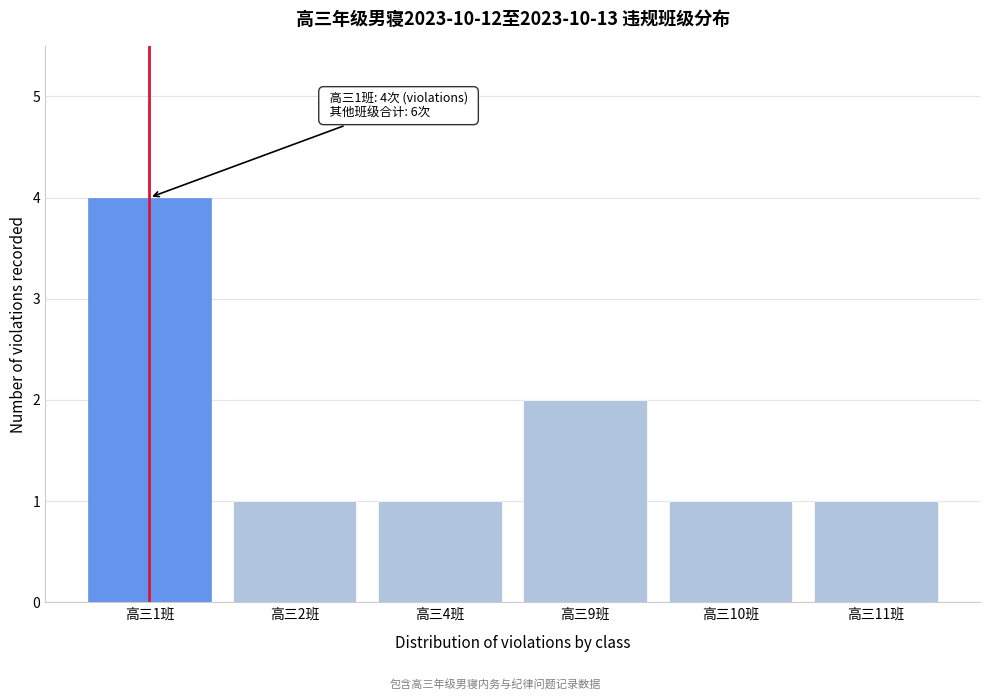

Reading left to right, transcribe all the data shown in this chart.

4	1	1	2	1	1